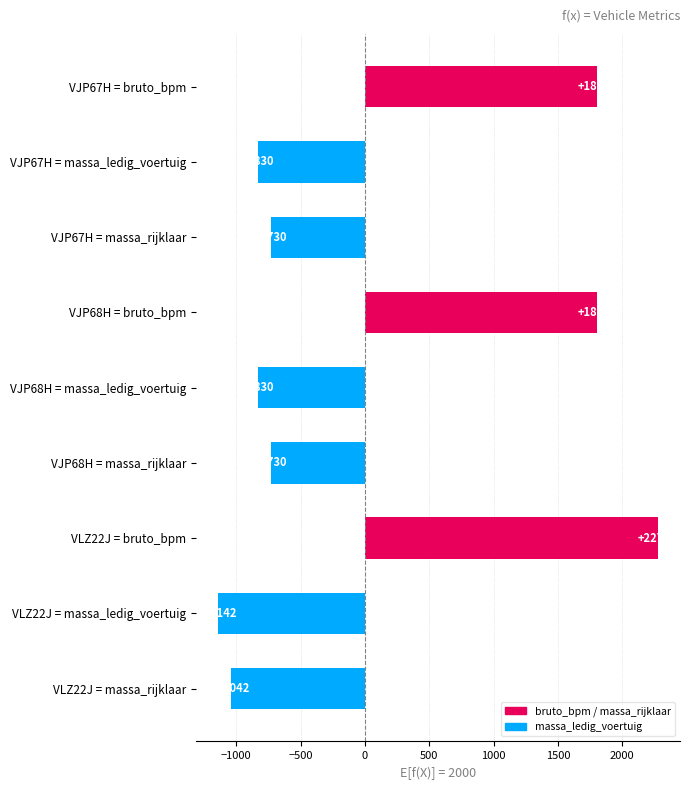

Between VLZ22J = bruto_bpm and VJP68H = bruto_bpm, which is larger?

VLZ22J = bruto_bpm